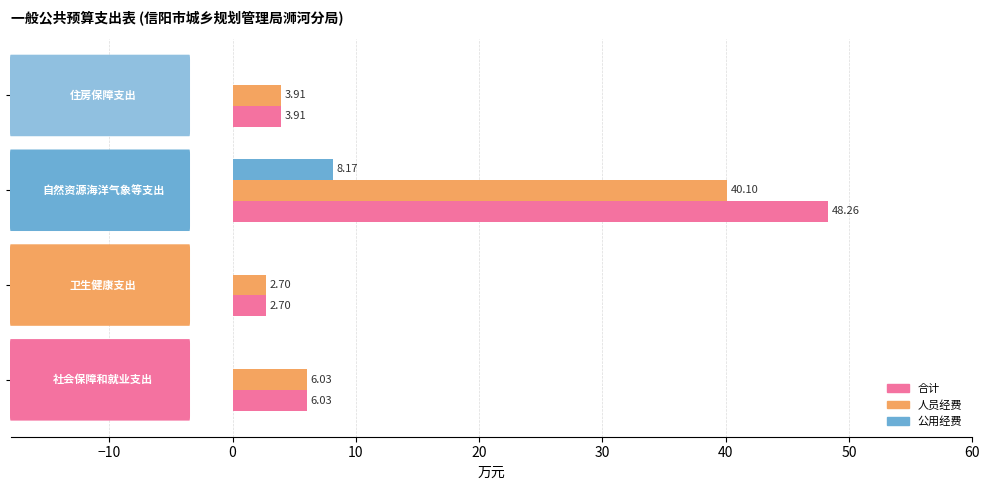

Which series has the widest spread of values?

合计